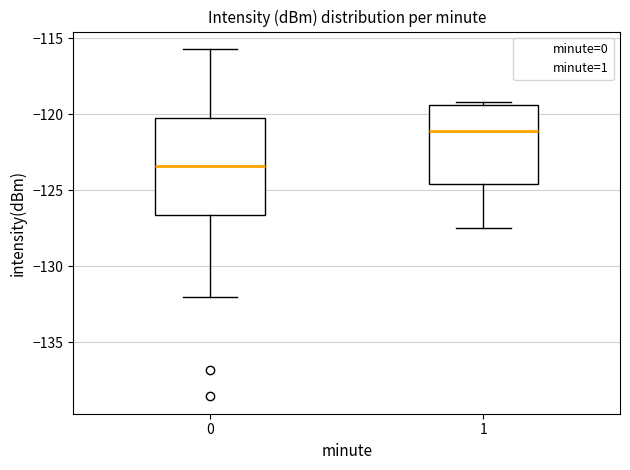

Reading left to right, transcribe this box plot: for each box, give where its median line is, the range the box spans, and where its two whiskers end, as read against the y-axis. The values are not printed on the chart, so give them approximately, as read against the axis.

0: median -123.5, box -126.5 to -120.0, whiskers -132.0 to -115.5
1: median -121.0, box -124.5 to -119.5, whiskers -127.5 to -119.0